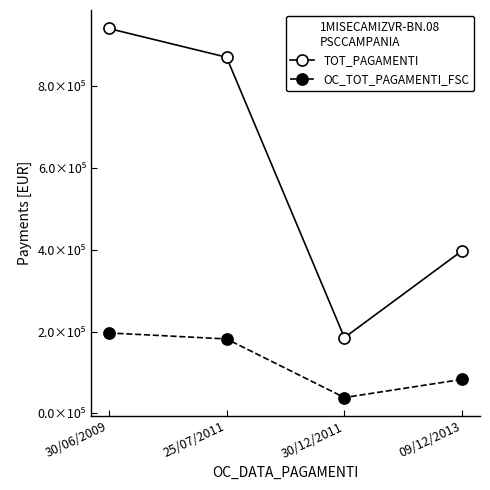

Does the chart have visible grid lines?

No